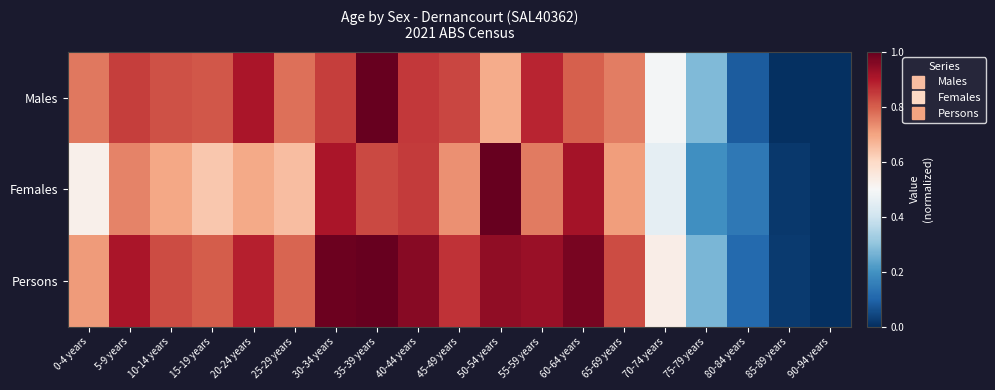

Which series has the largest total across all categories?

Persons